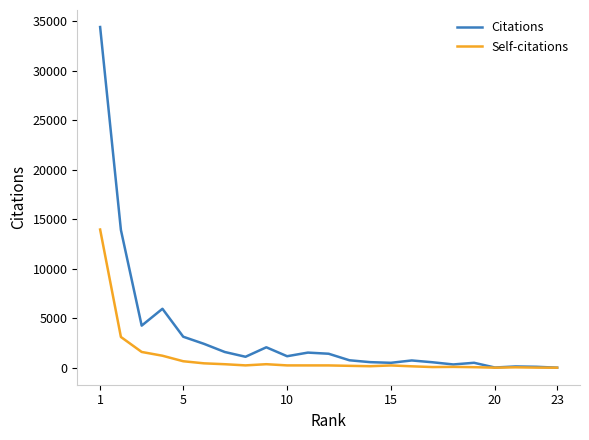

True or false: Self-citations has more than 1 interior local peaks.

True